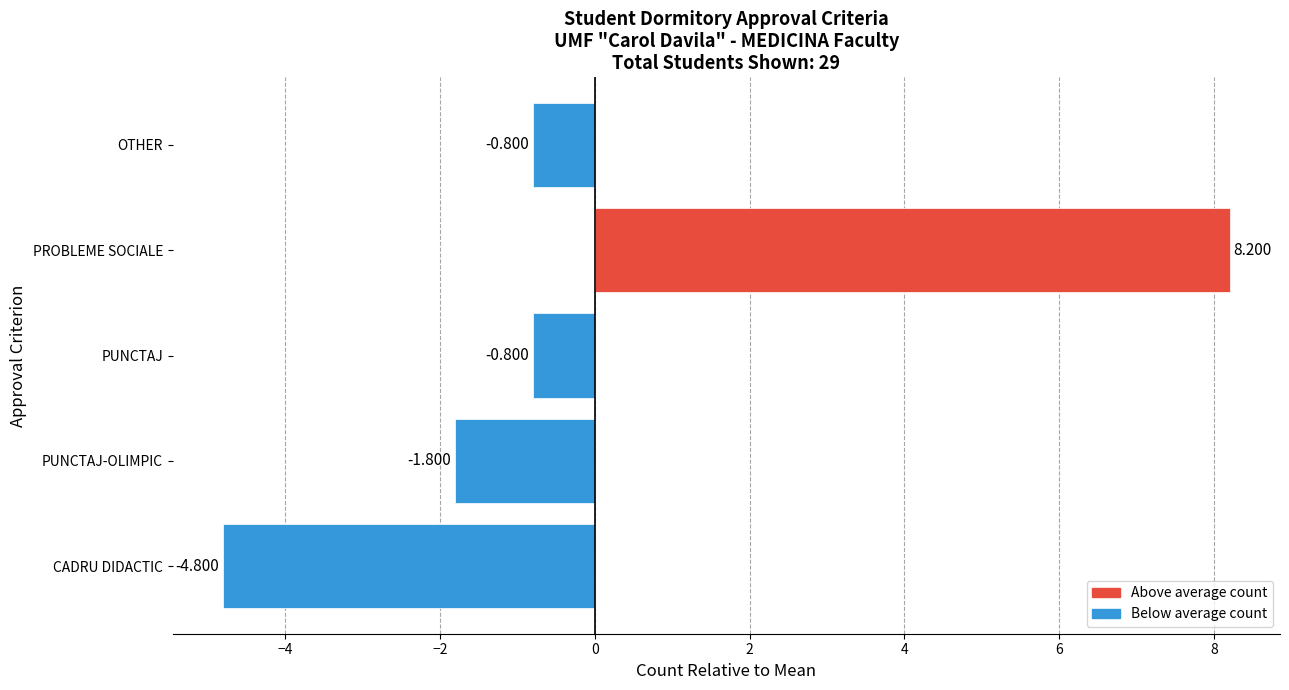

Which has a higher value, PUNCTAJ-OLIMPIC or OTHER?

OTHER